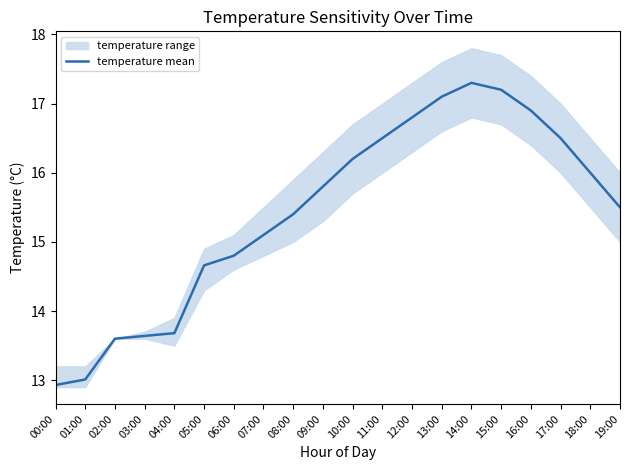

List the labels in order of value, largest first.

14:00, 15:00, 13:00, 16:00, 12:00, 11:00, 17:00, 10:00, 18:00, 09:00, 19:00, 08:00, 07:00, 06:00, 05:00, 04:00, 03:00, 02:00, 01:00, 00:00